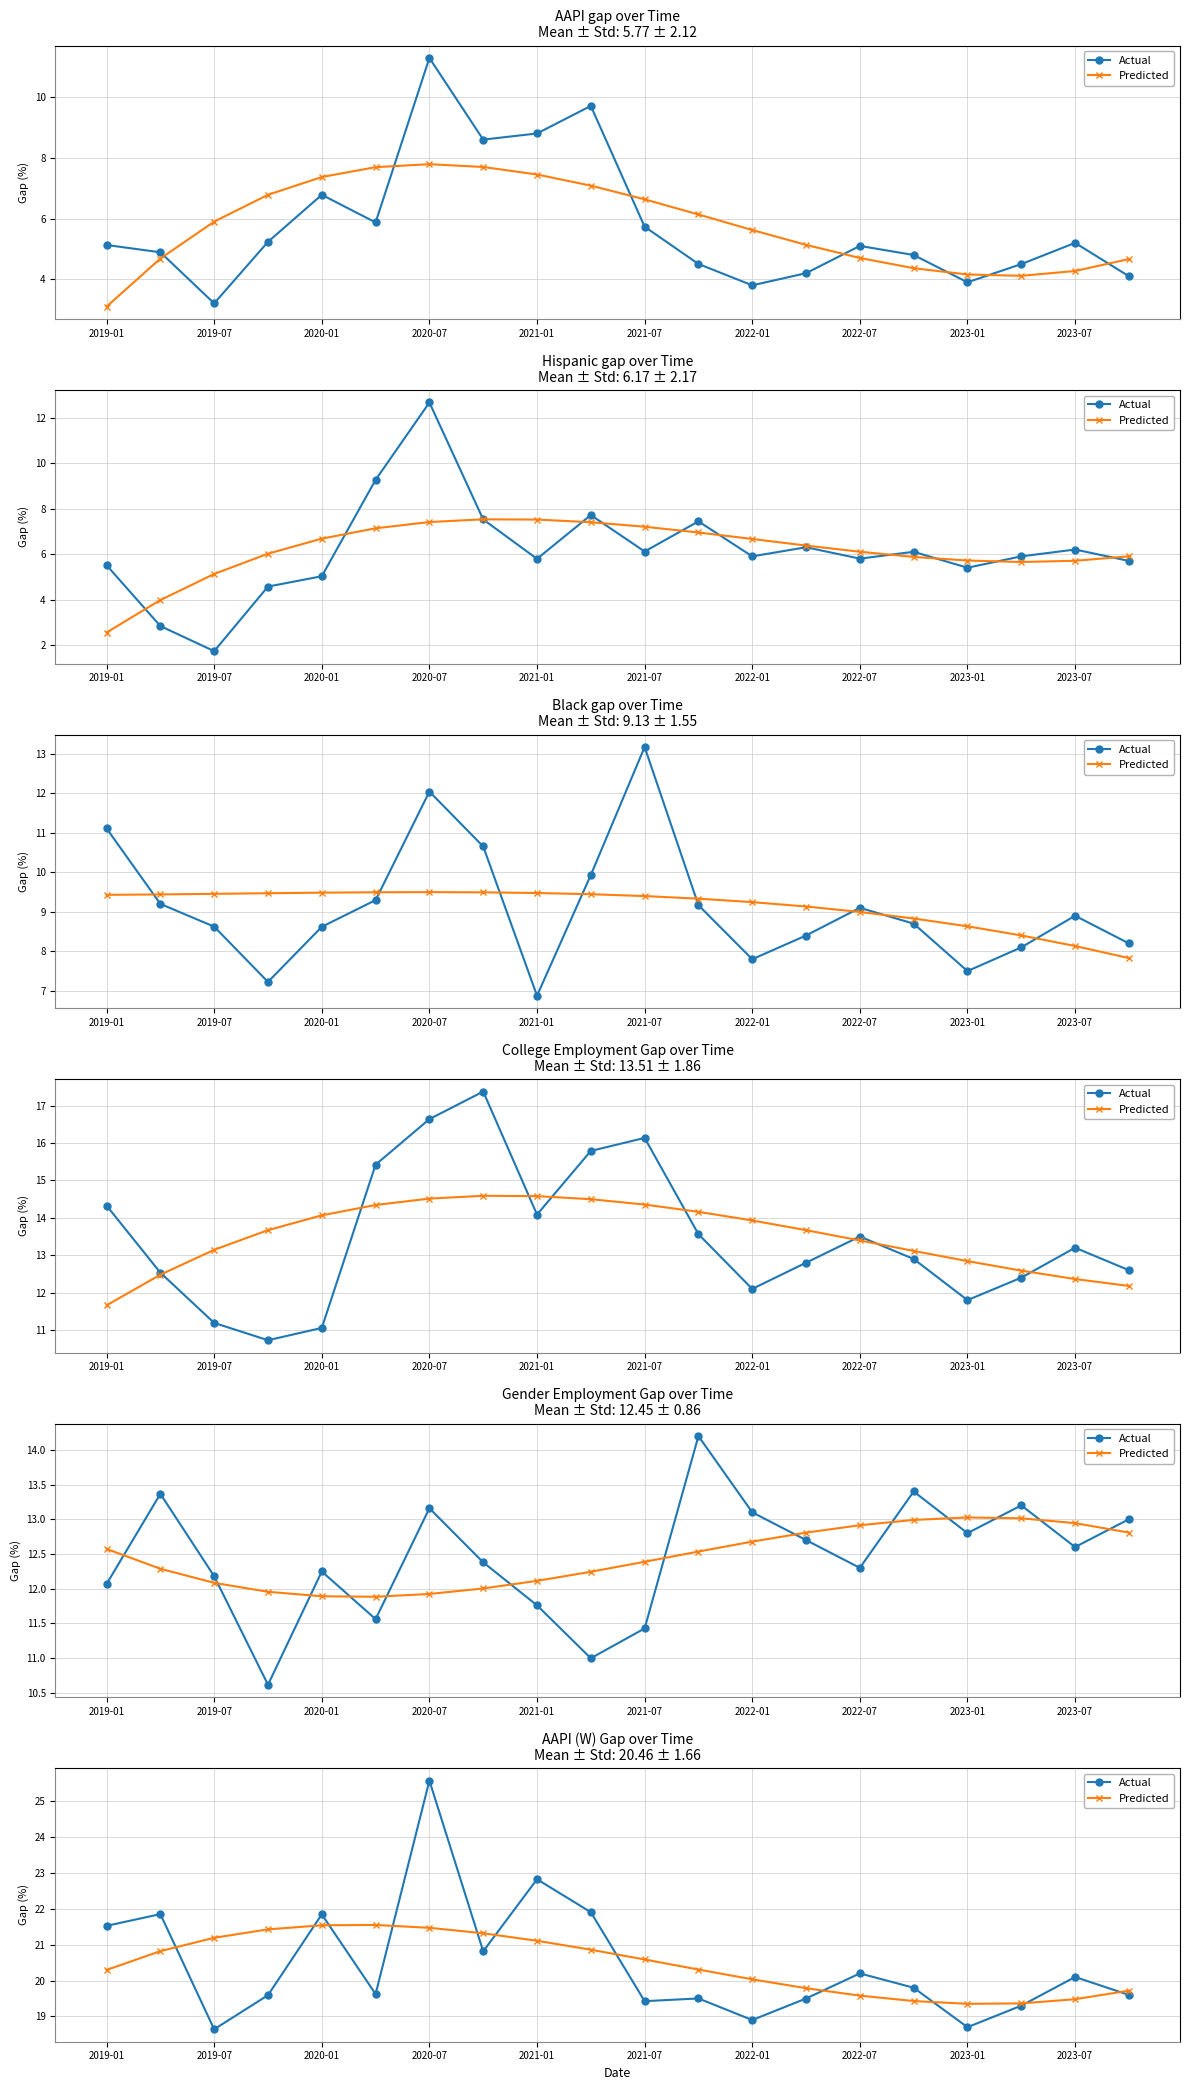

Rank the series by their maximum value, from lowest to highest.

Predicted, Actual